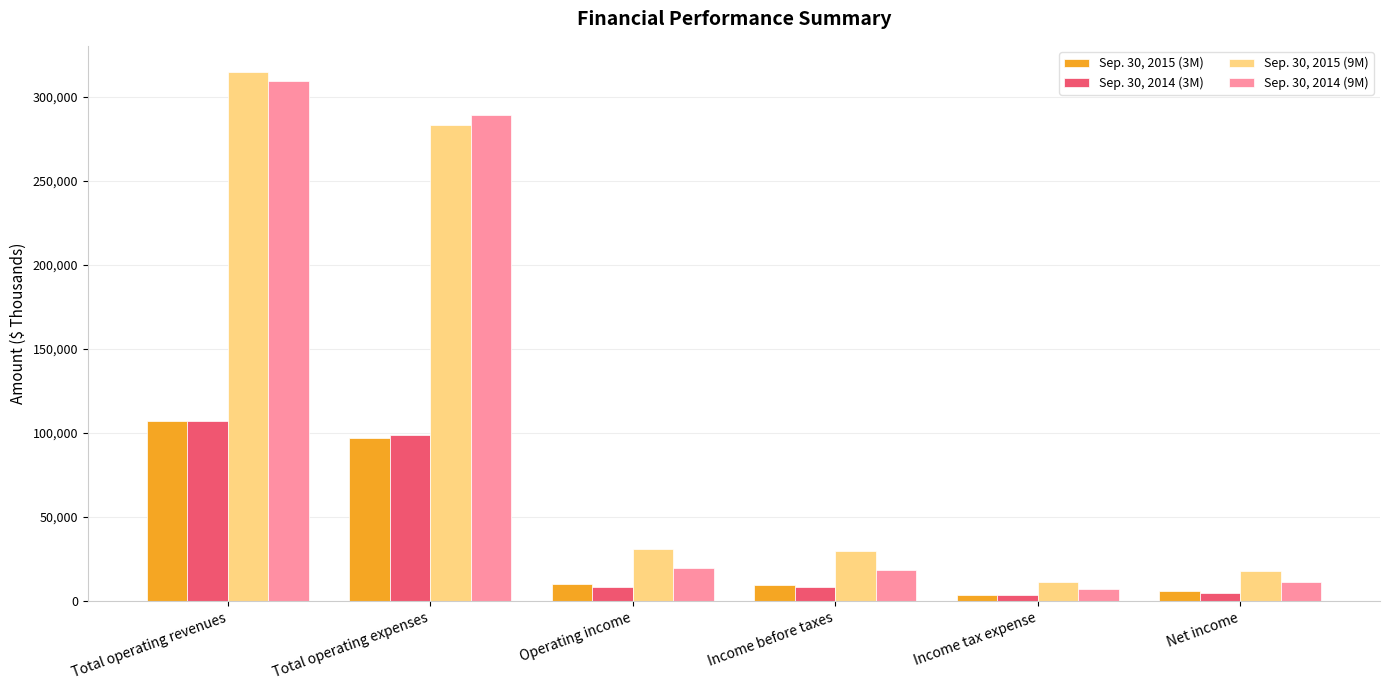

Is it true that Sep. 30, 2015 (3M) equals 96884 at Total operating expenses?

True